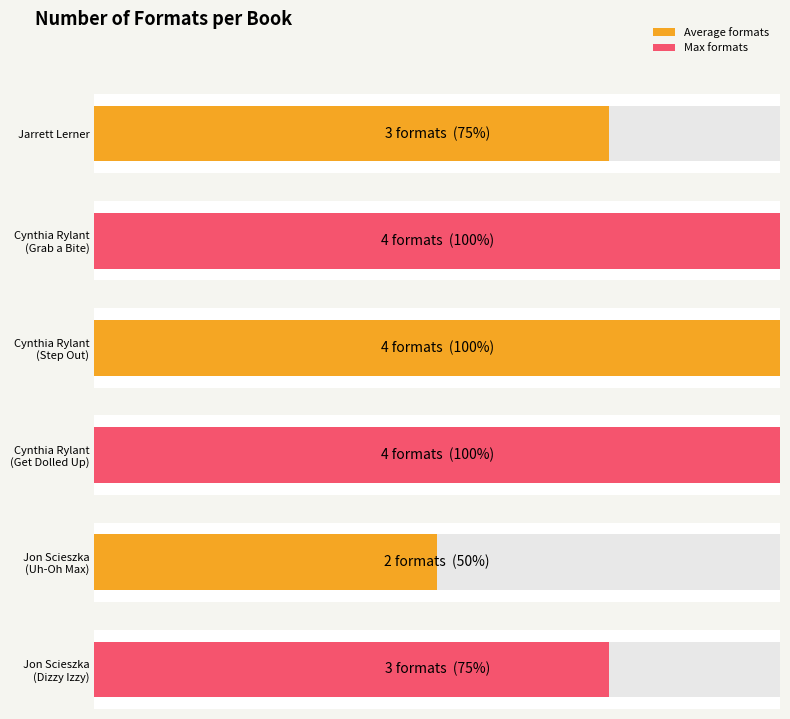

True or false: the data shows 2 at Cynthia Rylant
(Get Dolled Up).

False